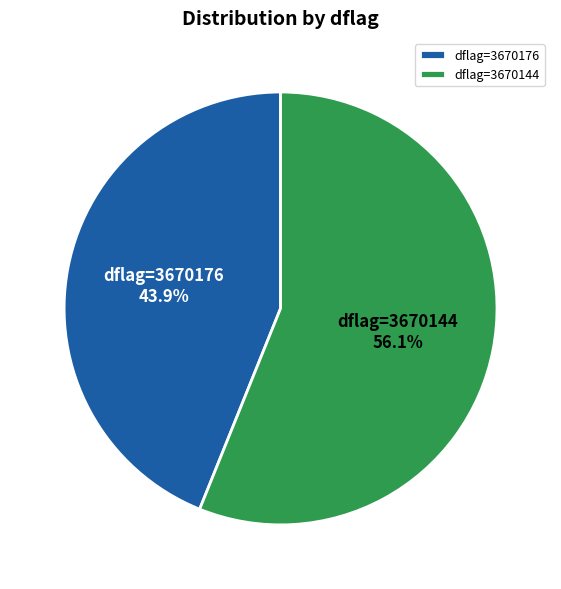

What is the ratio of the value at dflag=3670176 to the value at dflag=3670144?

0.8